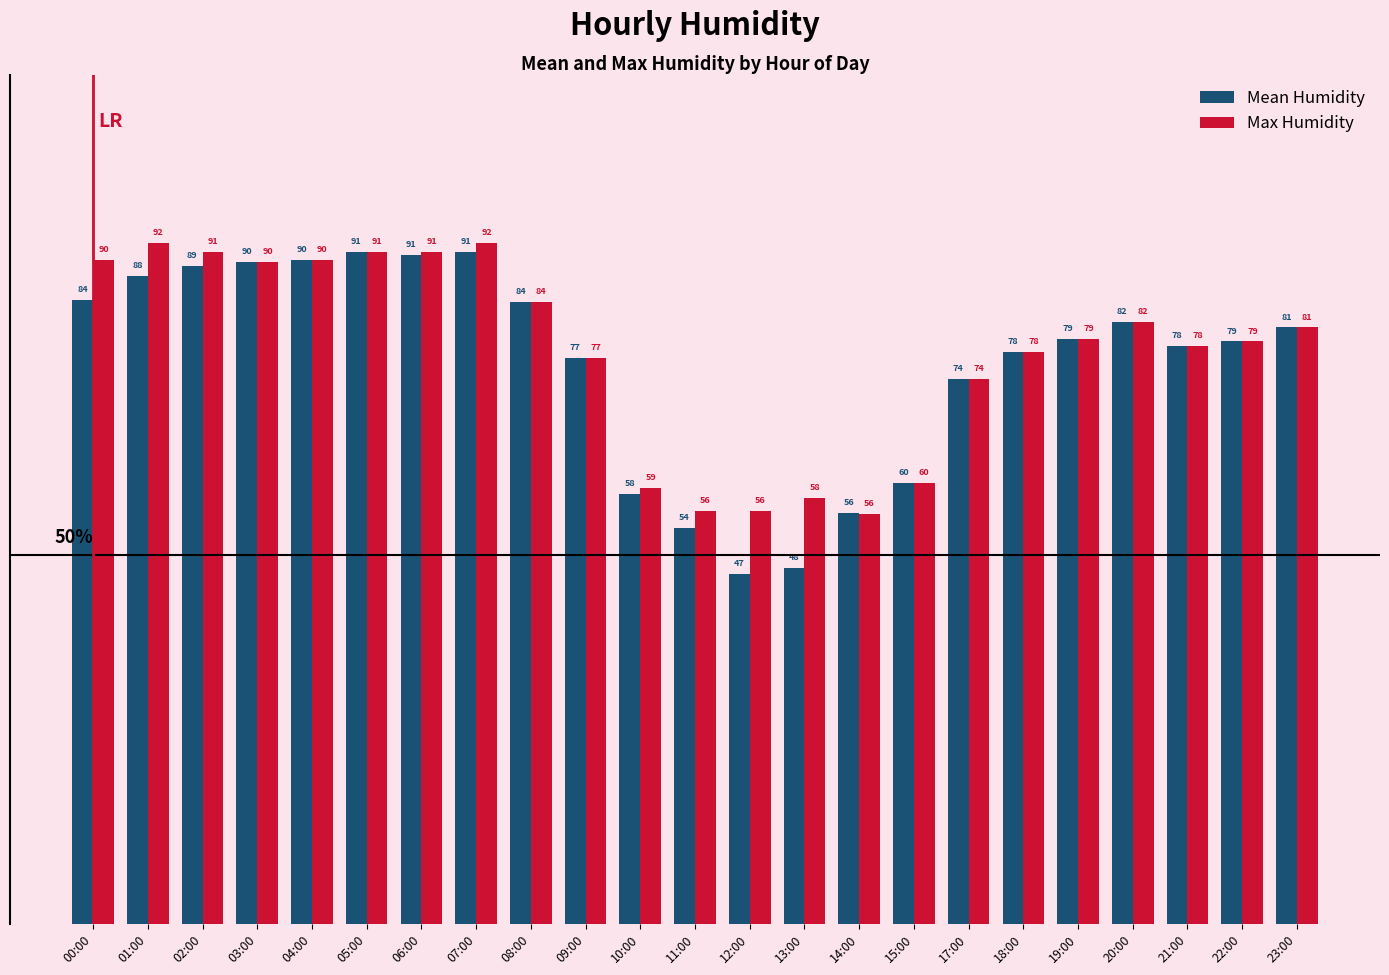

What is the sum of all Mean Humidity values?

1747.5